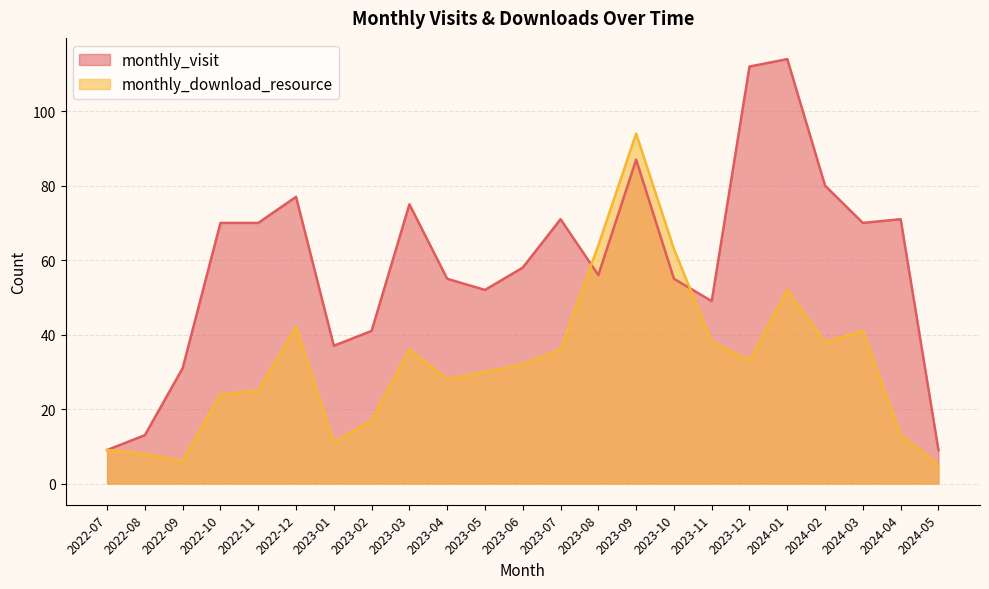

List the series in order of their overall mean, lowest first.

monthly_download_resource, monthly_visit